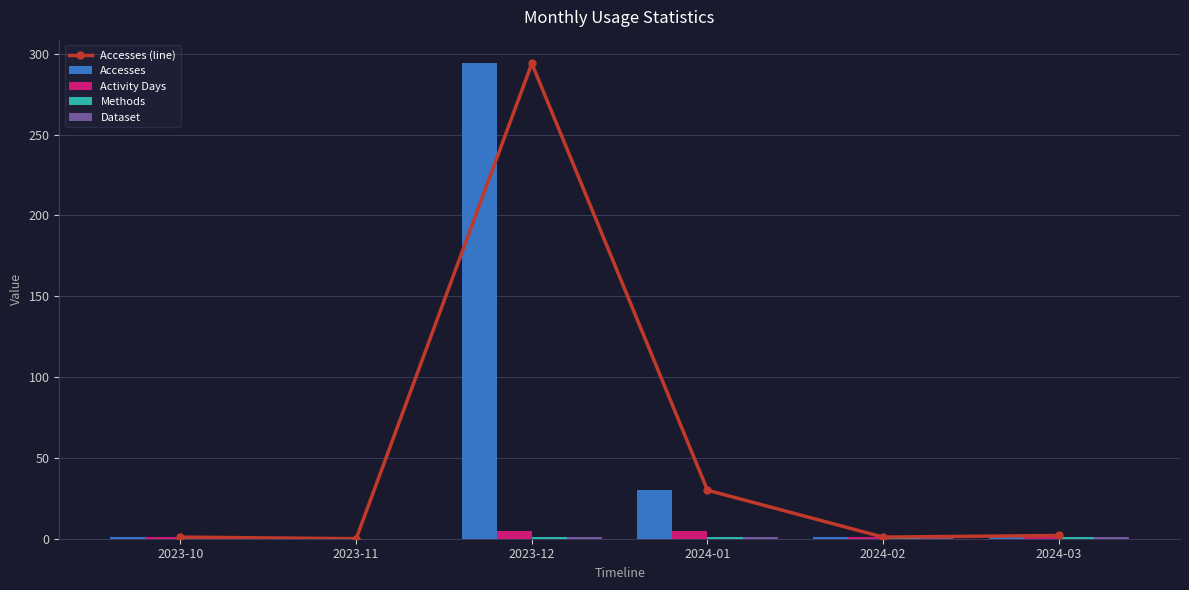

How many categories are shown in the chart?

6